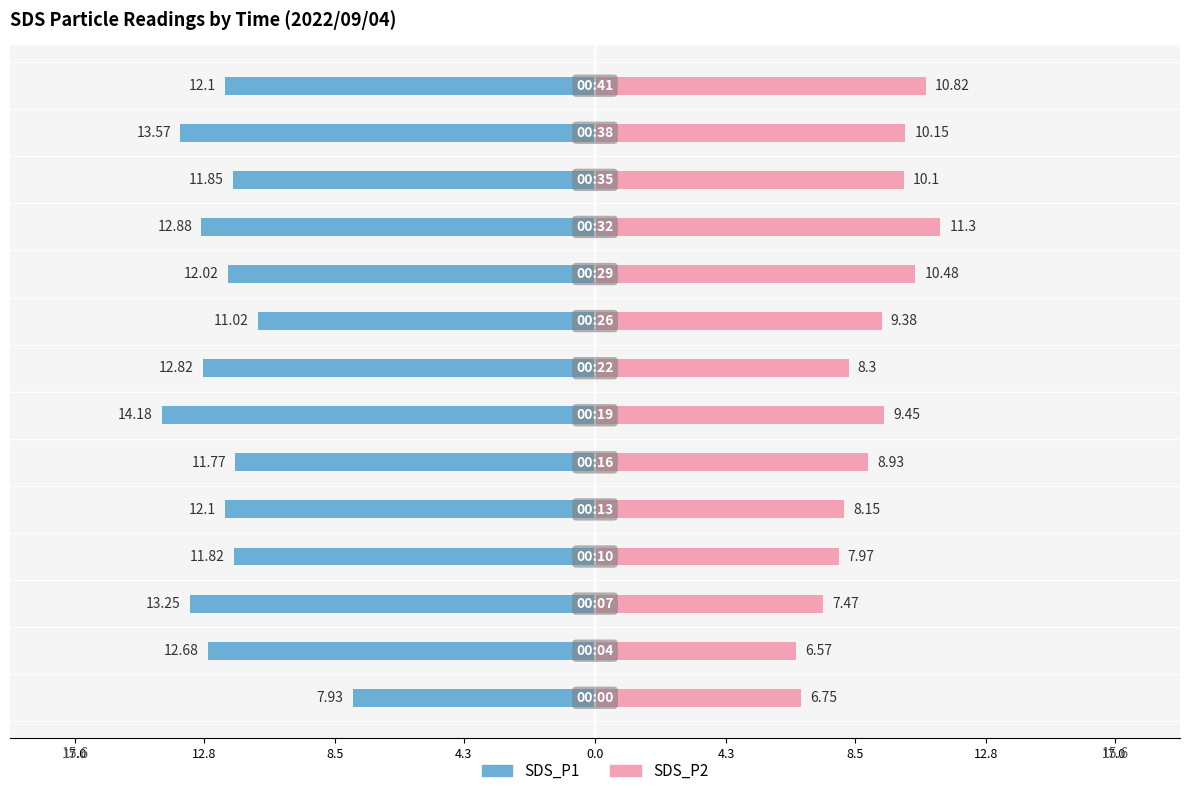

The value of SDS_P1 at 8.5 is -4.6. True or false?

False